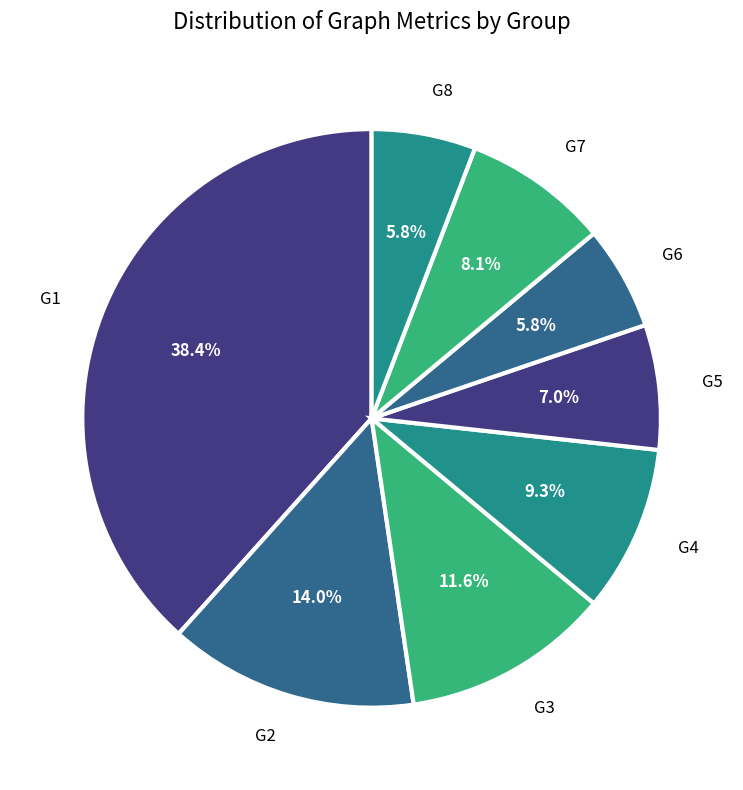

How many slices are in this pie chart?

8